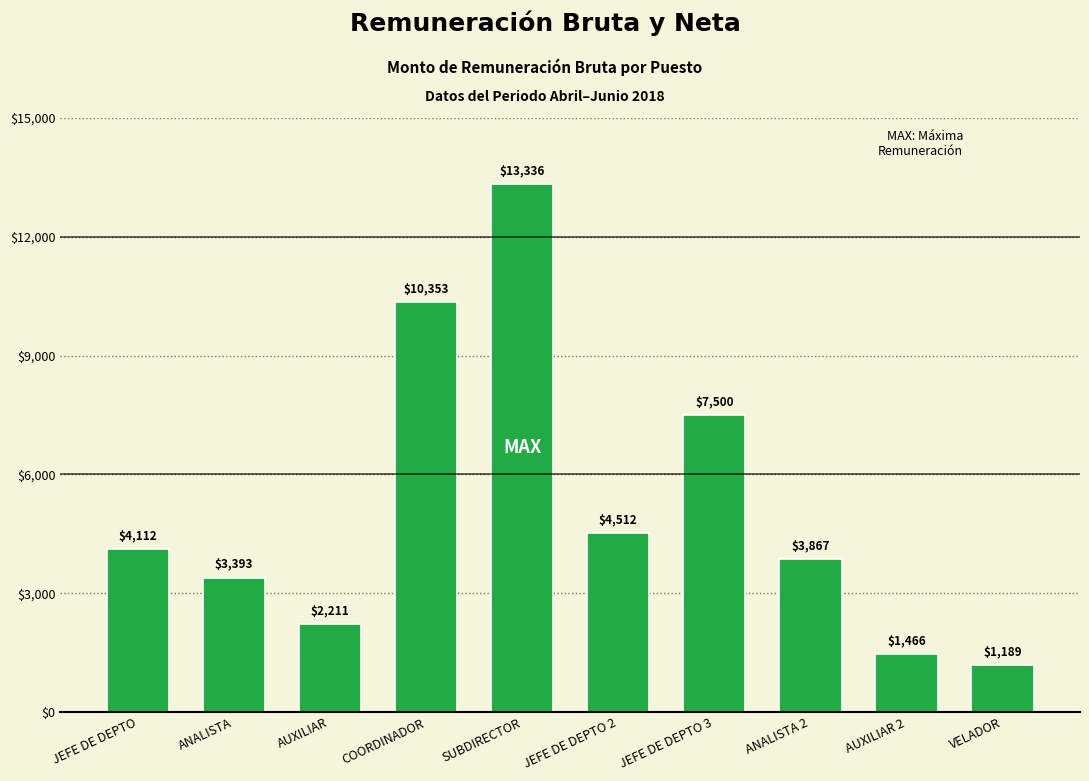

At which label is the value closest to 7262?

JEFE DE DEPTO 3